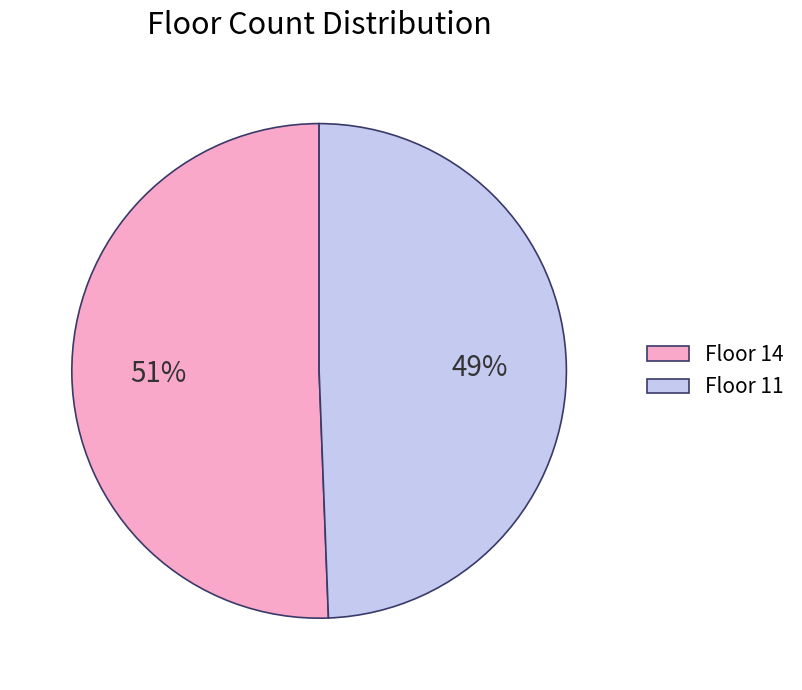

To the nearest percent, what portion does Floor 14 represent?

51%